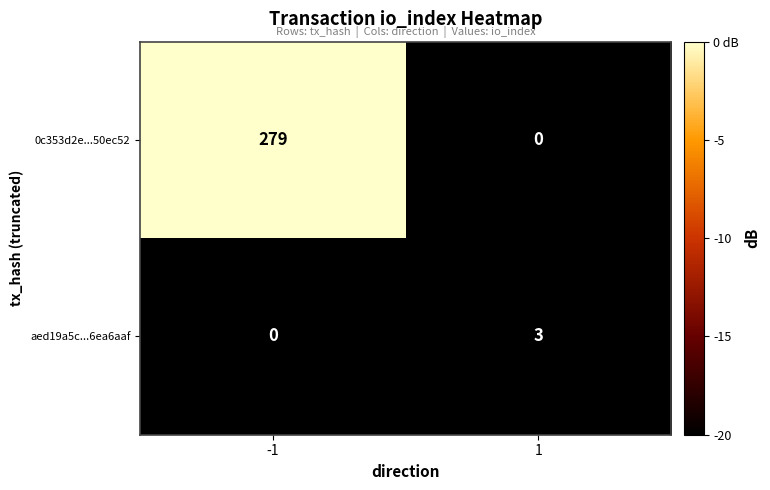

What is the total value across all series at -1?

279